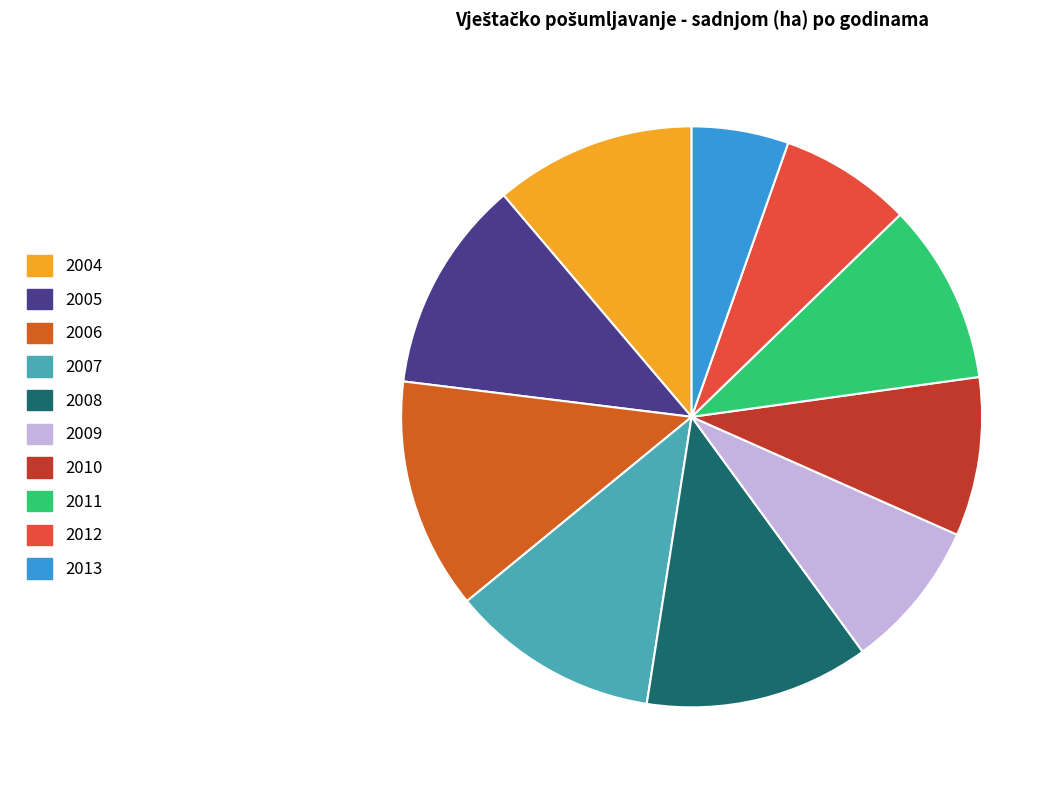

Count the number of slices in the pie.

10